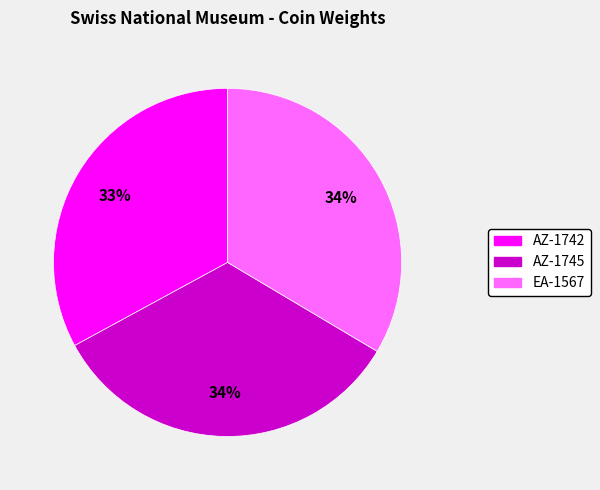

Combined, do EA-1567 and AZ-1745 account for over 50%?

Yes